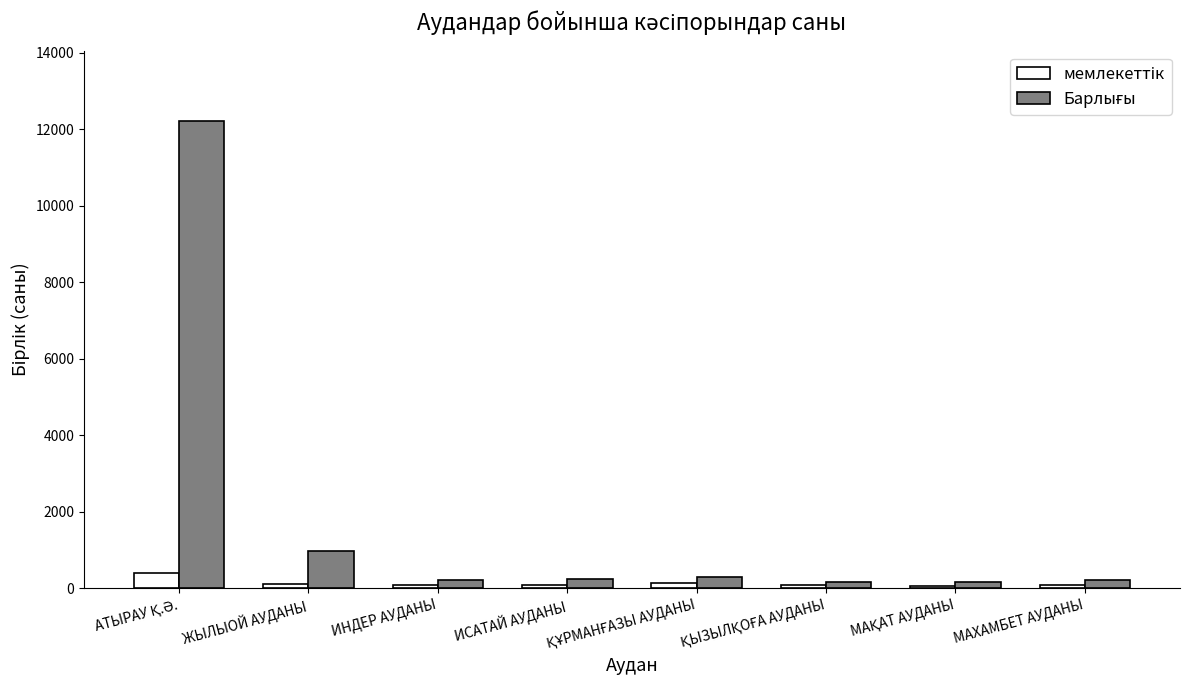

What is the greatest value displayed?

12224